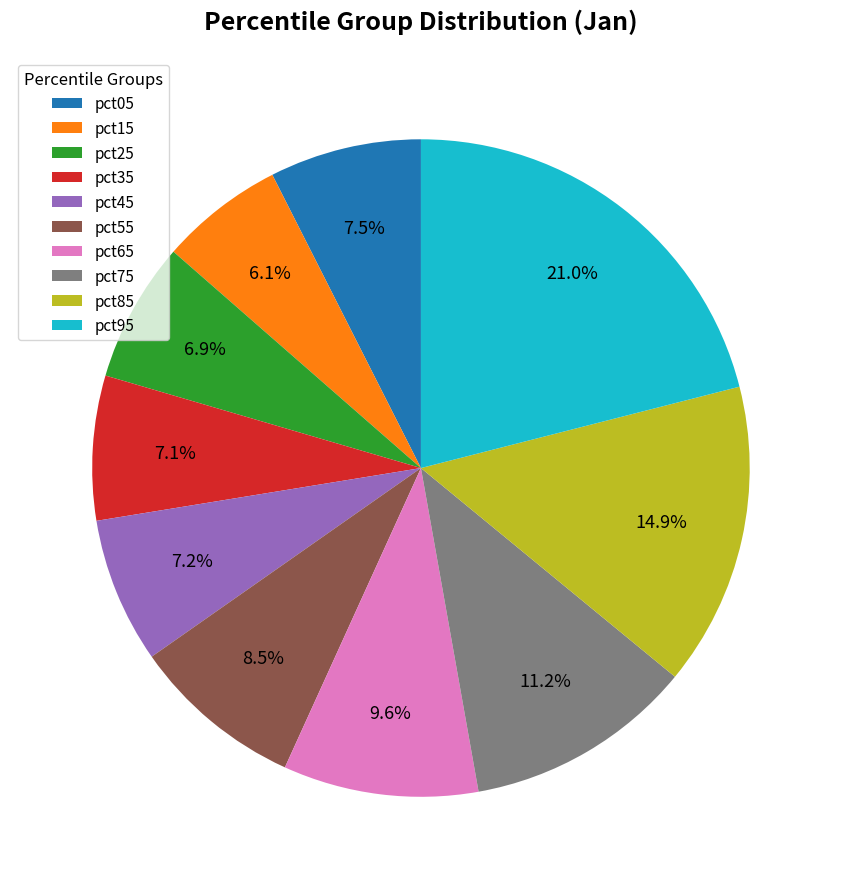

To the nearest percent, what is the average slice percentage?

10%